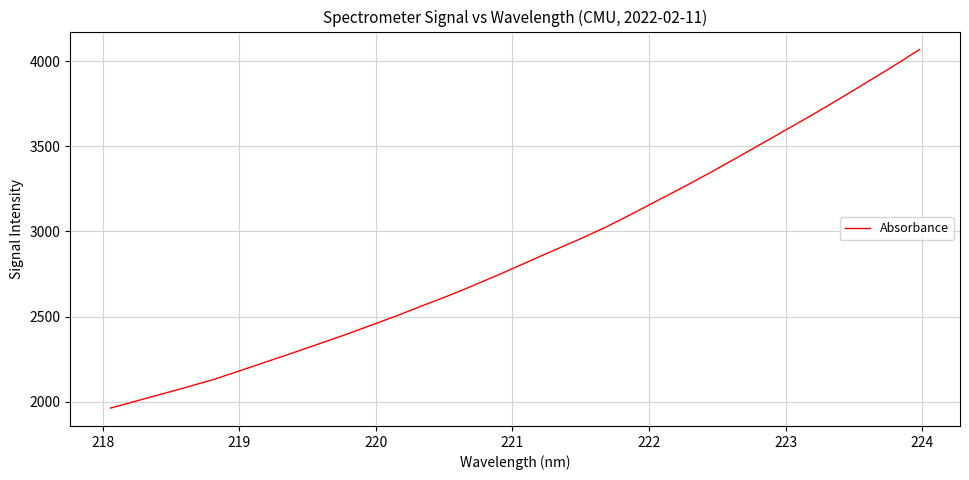

What is the smallest value displayed?

1963.6